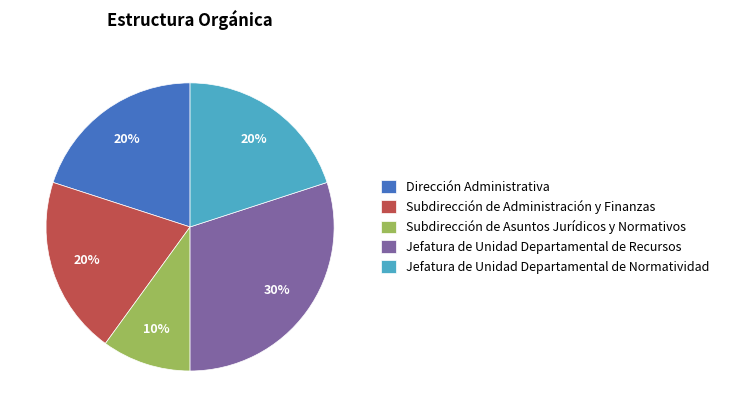

To the nearest percent, what is the combined percentage of Jefatura de Unidad Departamental de Recursos and Dirección Administrativa?

50%